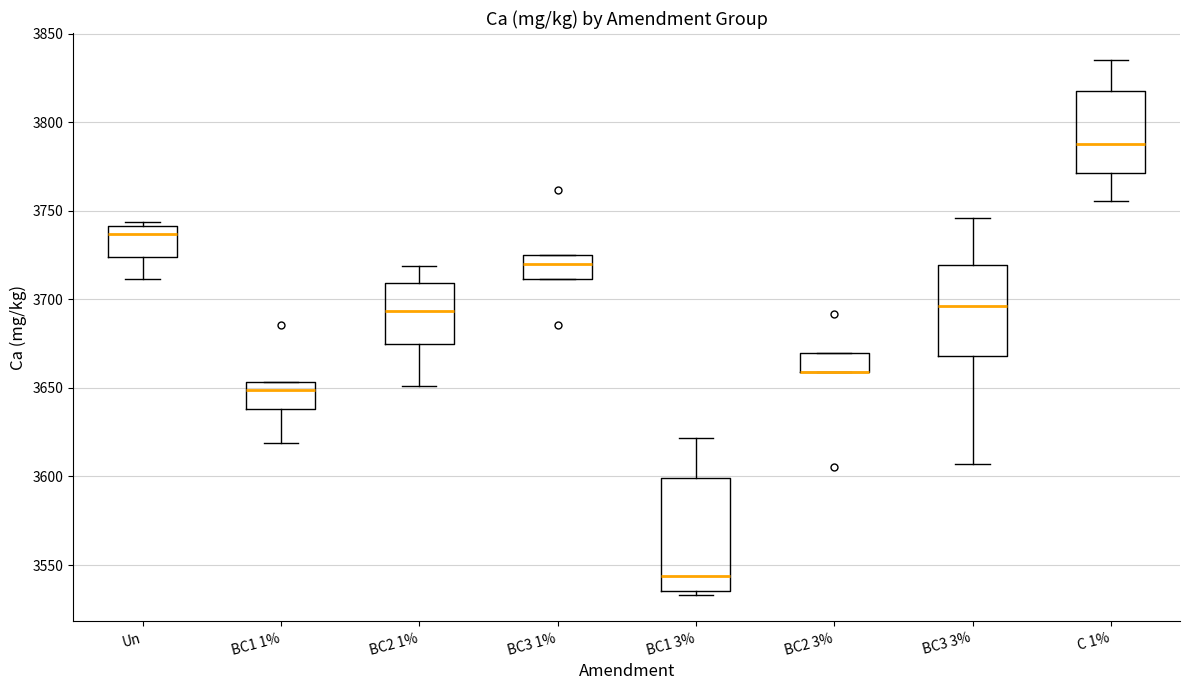

Reading left to right, read every box against the y-axis: the position of its median line, the range the box covers, and the ends of its whiskers. The values are not printed on the chart, so give them approximately, as read against the axis.

Un: median 3735, box 3725 to 3740, whiskers 3710 to 3745
BC1 1%: median 3650, box 3640 to 3655, whiskers 3620 to 3655
BC2 1%: median 3695, box 3675 to 3710, whiskers 3650 to 3720
BC3 1%: median 3720, box 3710 to 3725, whiskers 3710 to 3725
BC1 3%: median 3545, box 3535 to 3600, whiskers 3535 (just below the box's lower edge) to 3620
BC2 3%: median 3660 (drawn on the box's lower edge), box 3660 to 3670, whiskers 3660 to 3670
BC3 3%: median 3695, box 3670 to 3720, whiskers 3605 to 3745
C 1%: median 3790, box 3770 to 3815, whiskers 3755 to 3835